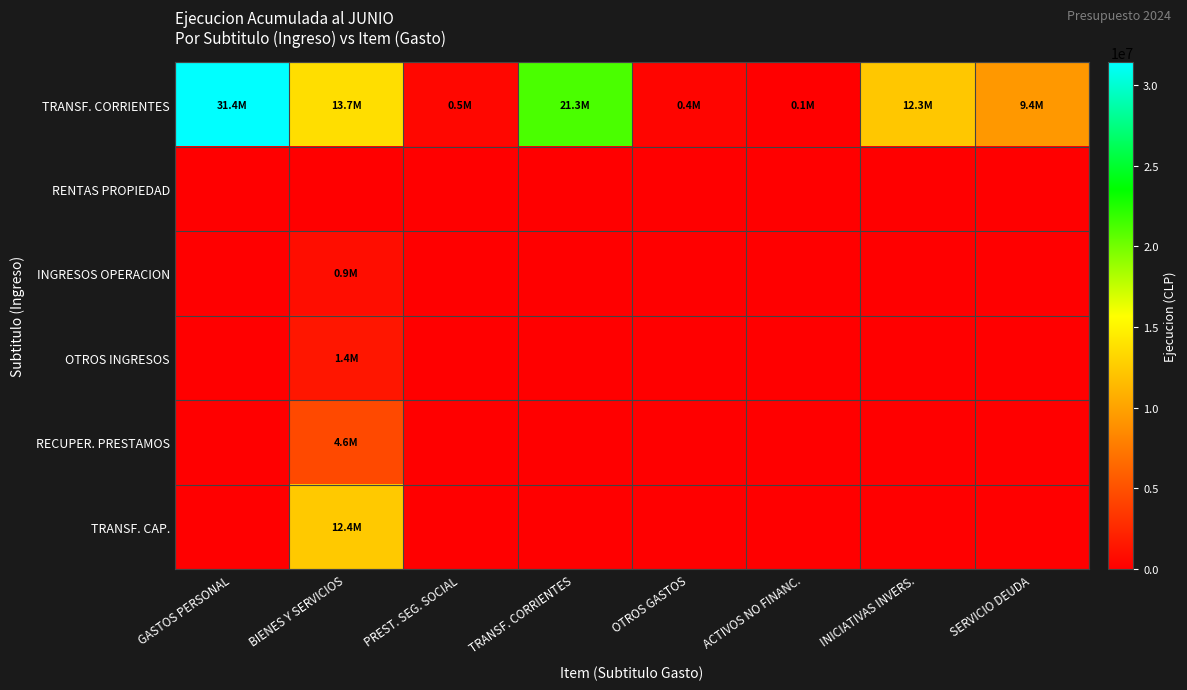

At OTROS GASTOS, list the series in order from smallest to largest.

RENTAS PROPIEDAD, INGRESOS OPERACION, OTROS INGRESOS, RECUPER. PRESTAMOS, TRANSF. CAP., TRANSF. CORRIENTES